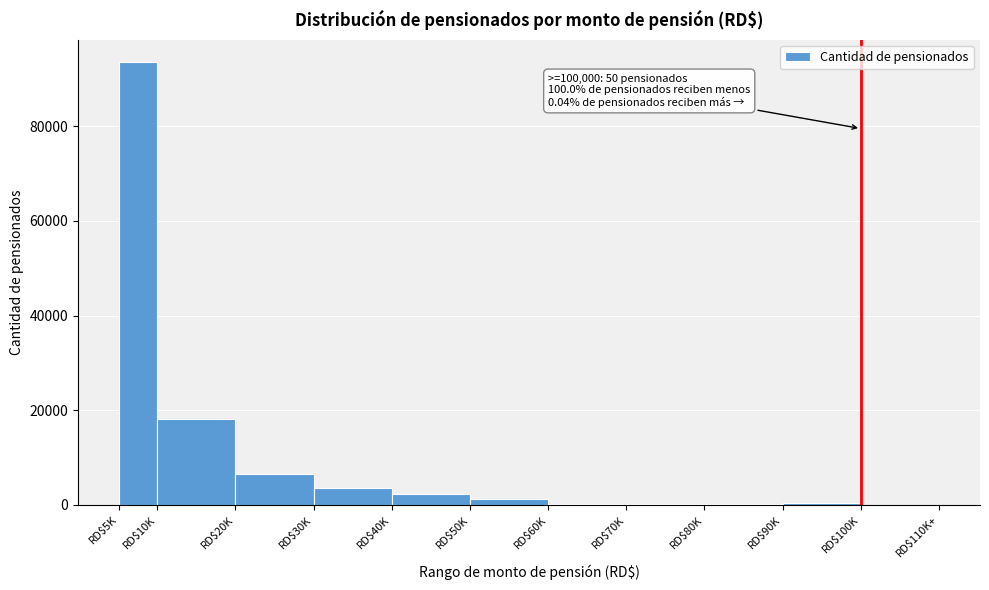

What is the greatest value displayed?

93522